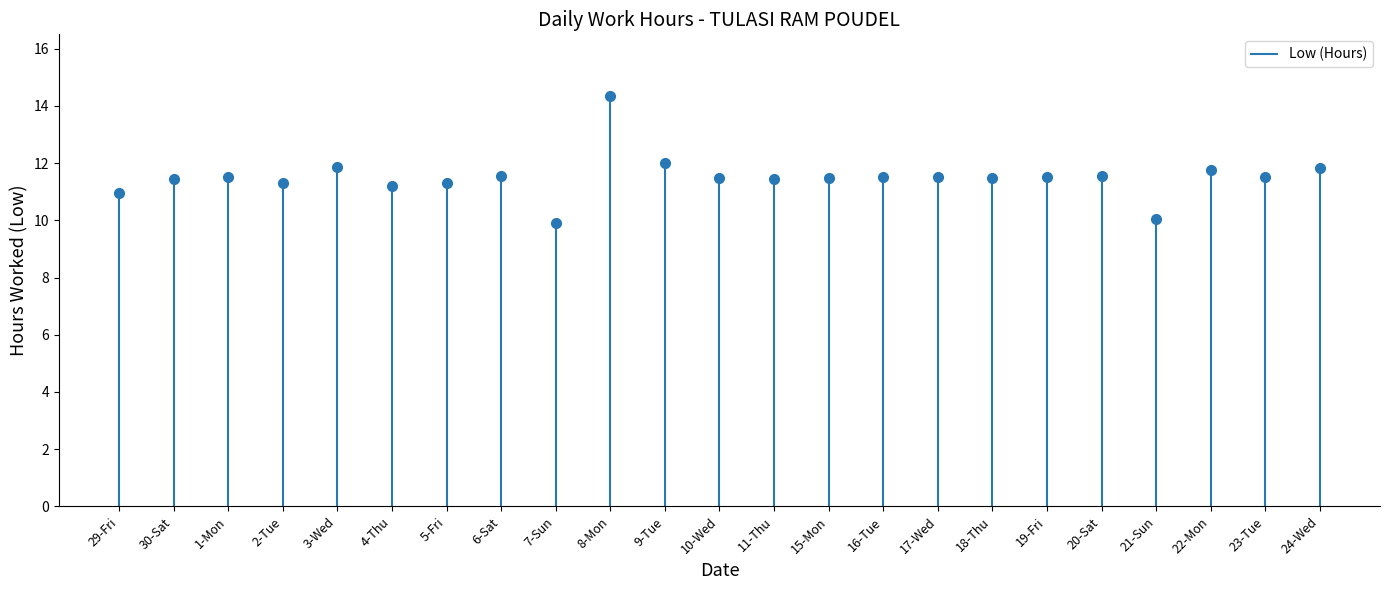

Does the chart display data point markers on the line(s)?

Yes